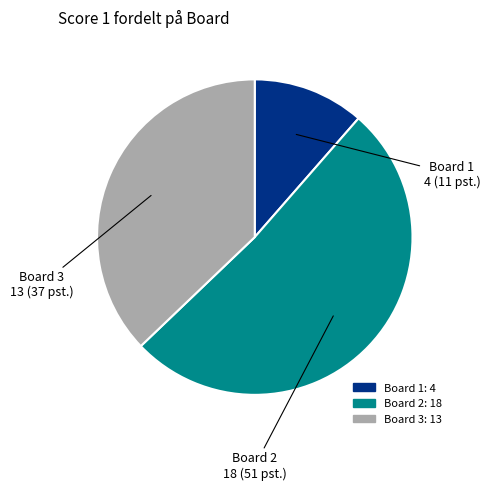

Is there a majority slice in this chart?

Yes